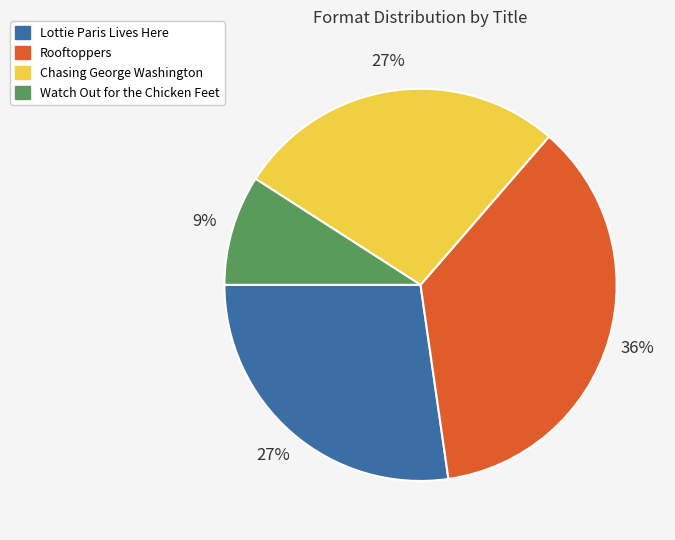

Which category has the smallest portion of the pie?

Watch Out for the Chicken Feet